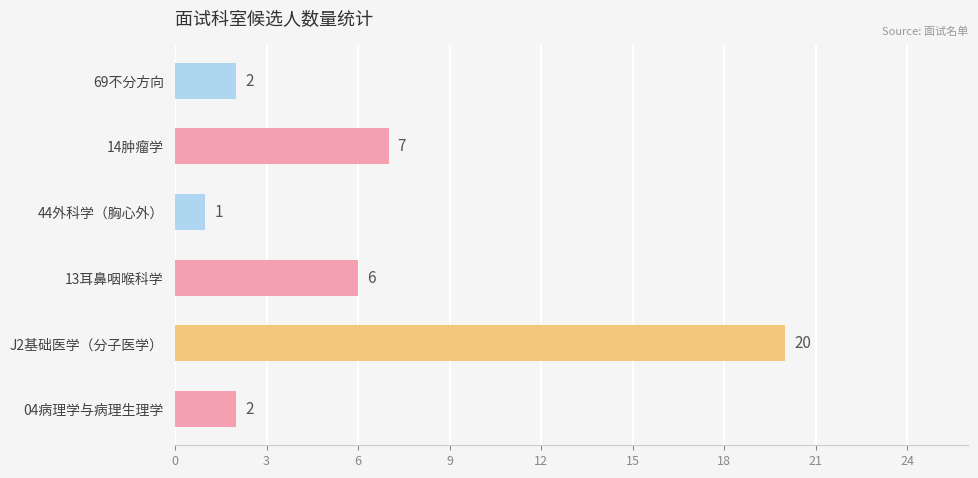

How many categories are shown in the chart?

6